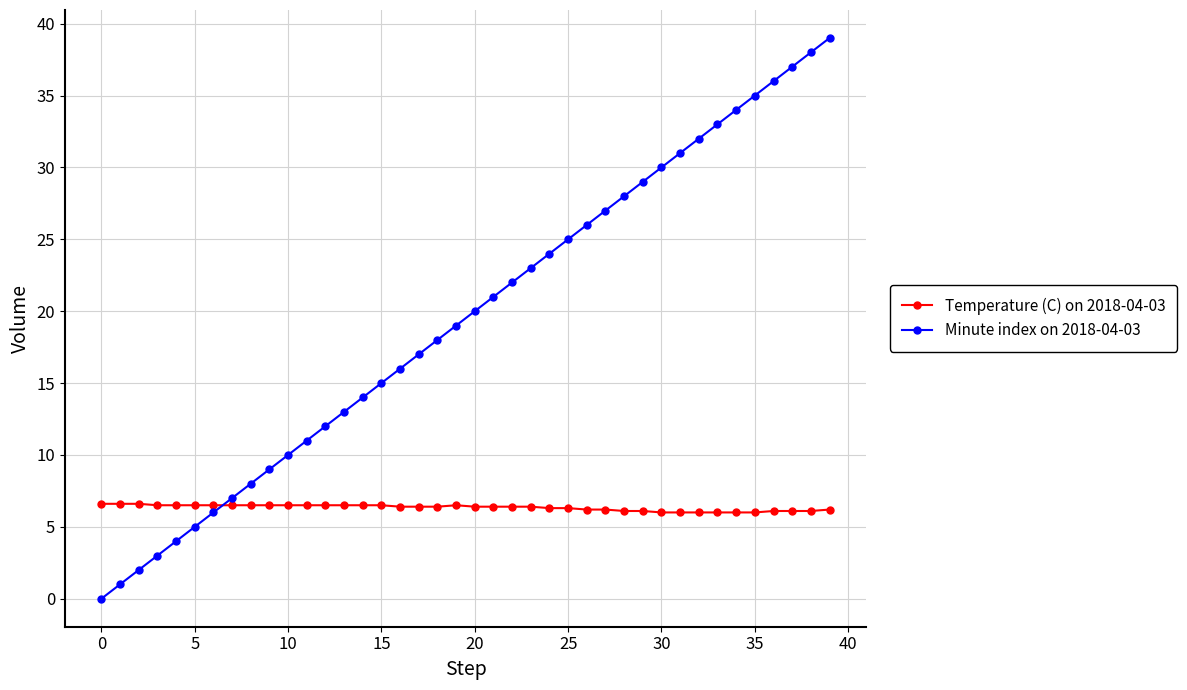

Count the number of data series in this chart.

2